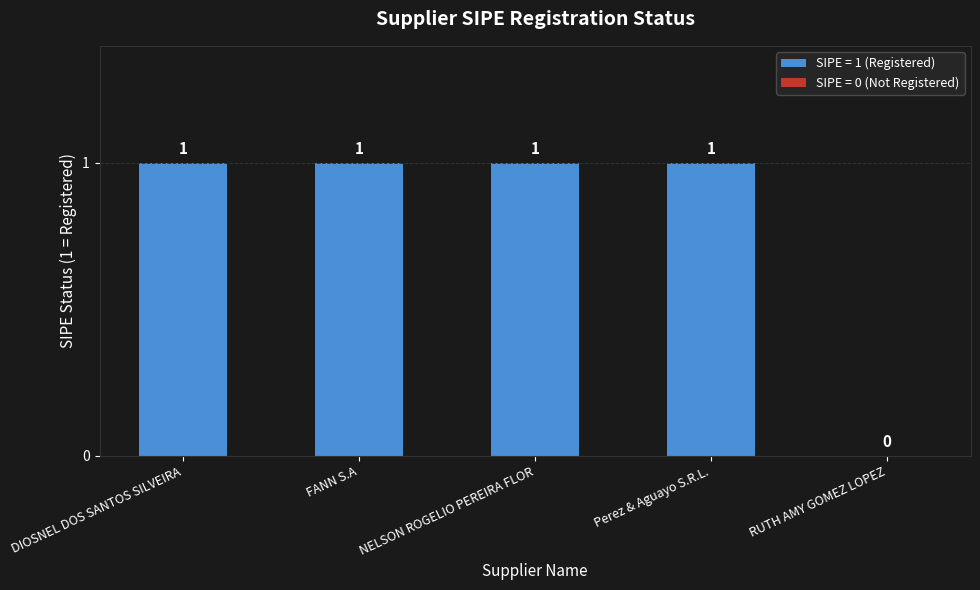

How many values are between 1 and 2?

4